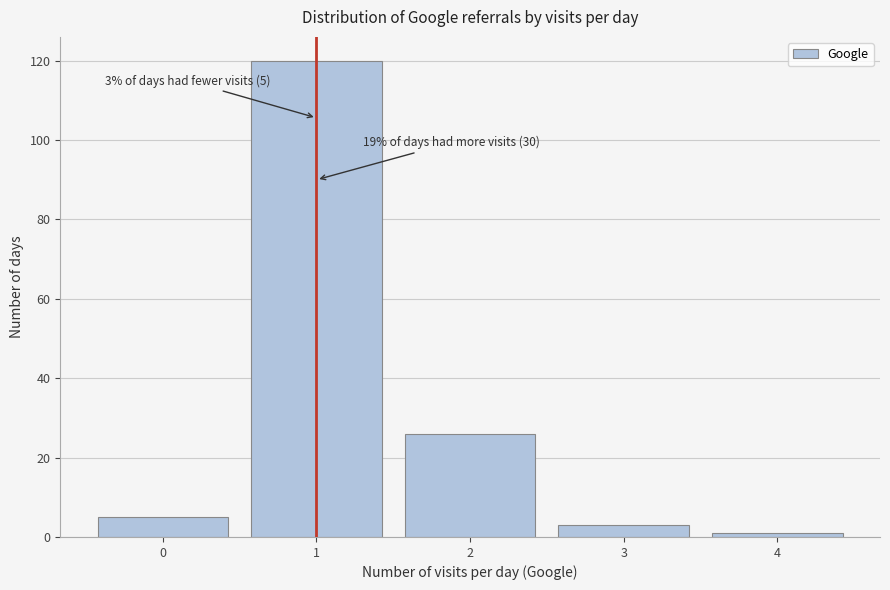

Reading left to right, what are all the values shown in this chart?

5	120	26	3	1